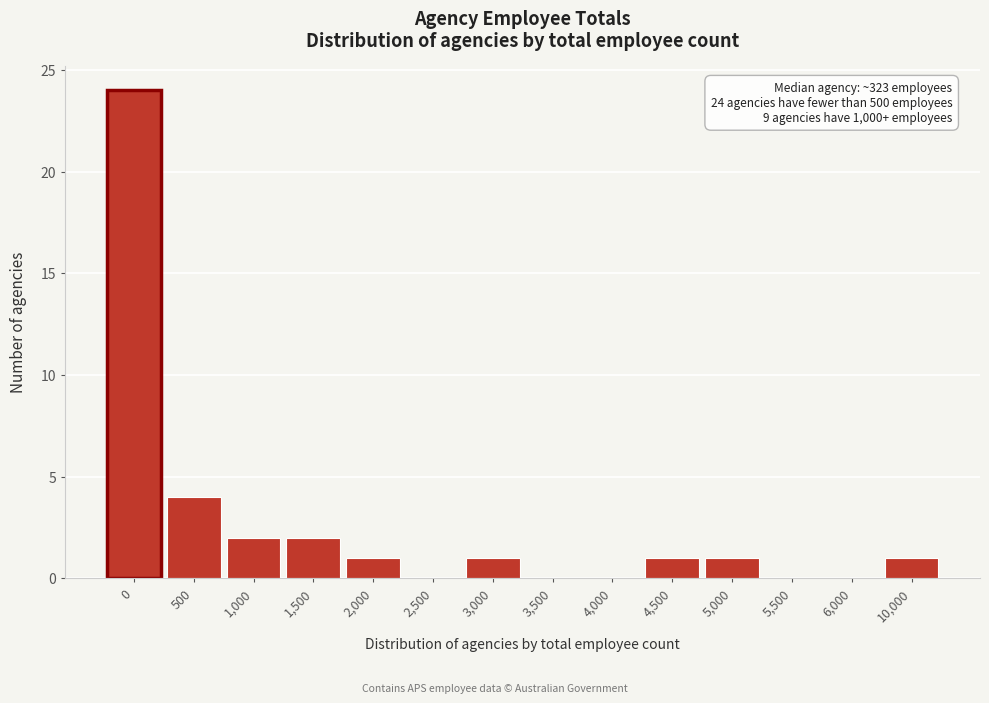

Reading left to right, extract all data points from this chart.

0=24	500=4	1,000=2	1,500=2	2,000=1	2,500=0	3,000=1	3,500=0	4,000=0	4,500=1	5,000=1	5,500=0	6,000=0	10,000=1